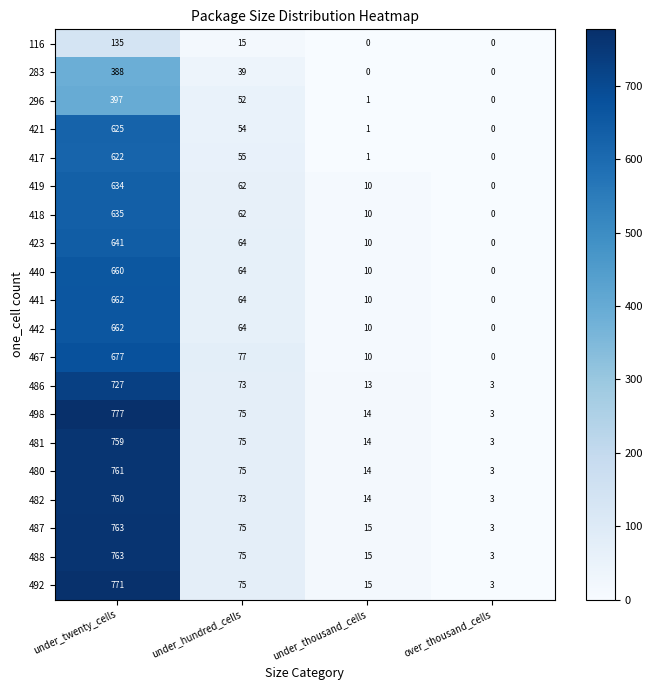

At which category does the chart reach its peak across all series?

under_twenty_cells